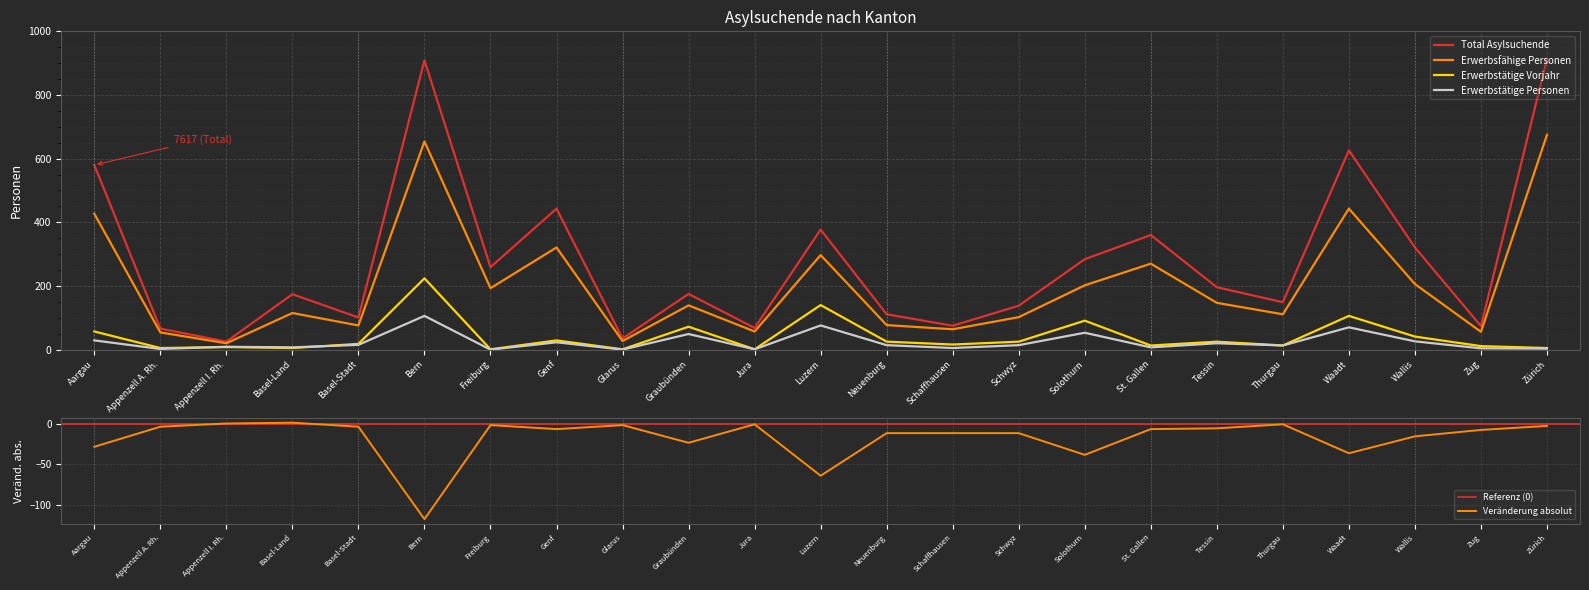

True or false: Erwerbsfähige Personen and Total Asylsuchende cross at least once.

False